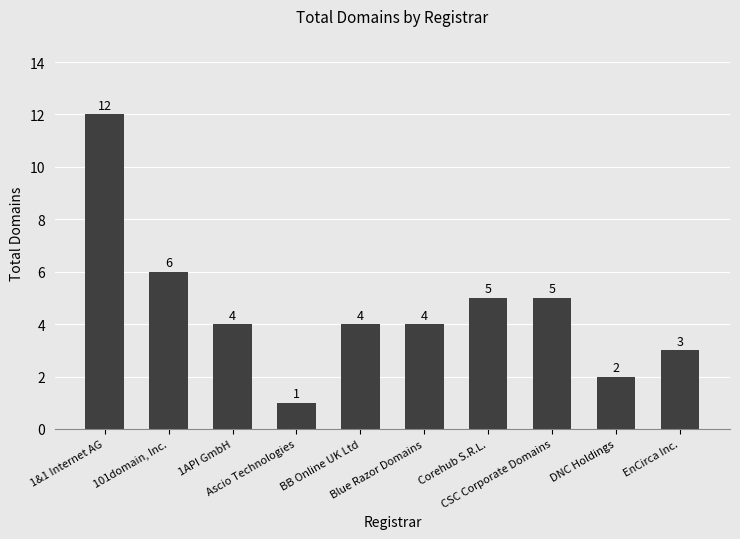

Which has a higher value, 101domain, Inc. or Blue Razor Domains?

101domain, Inc.